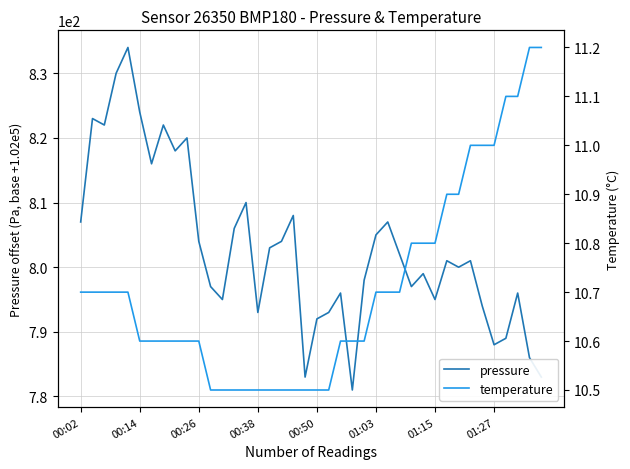

What is the maximum value for pressure?

834